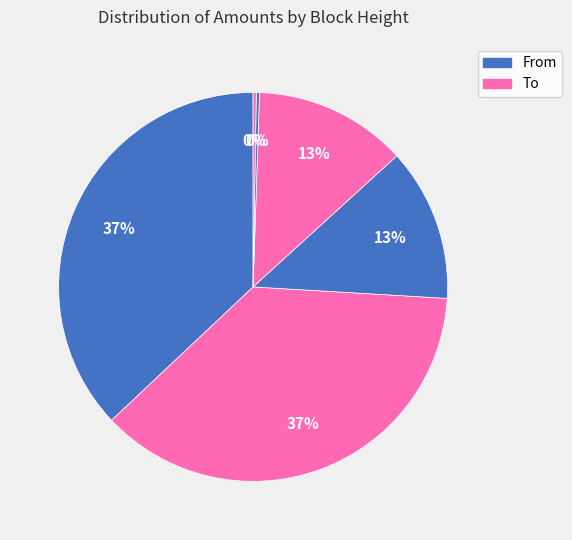

To the nearest percent, what is the average slice percentage?

17%